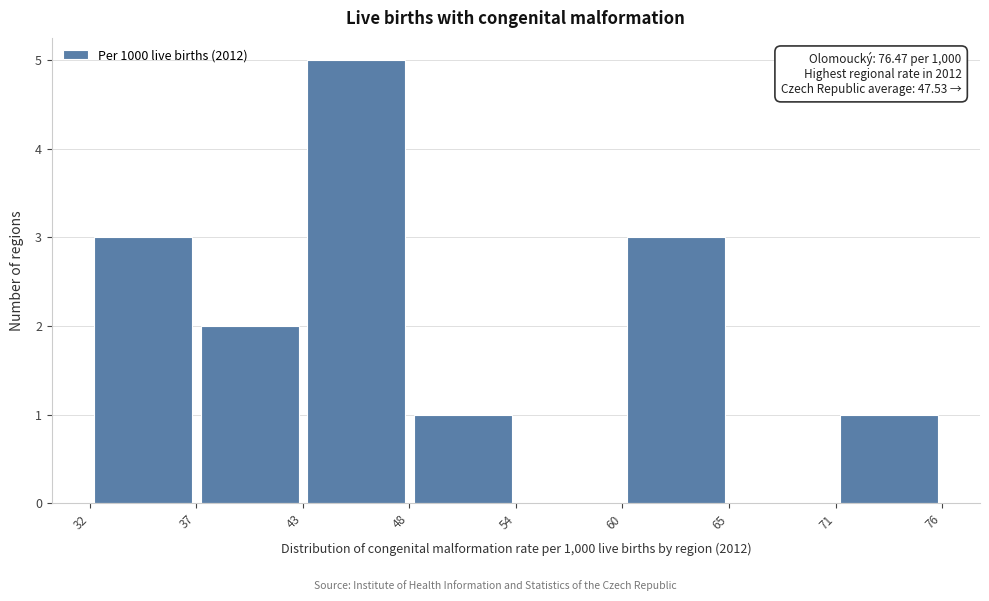

Which range on the x-axis has the tallest bar?

43 to 48